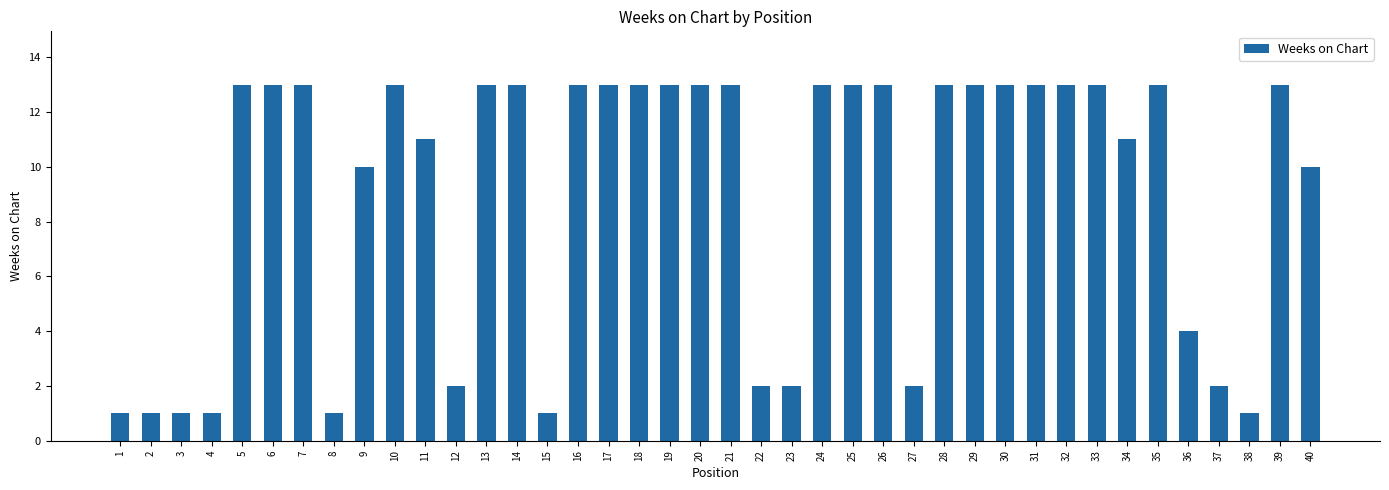

What is the value of the 5th bar from the left?

13